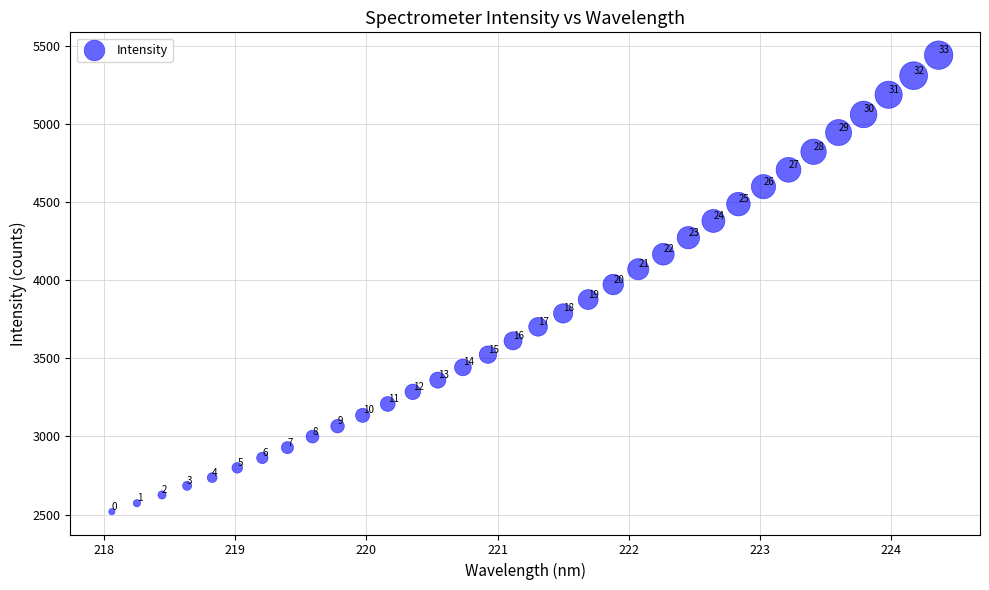

What Y value in the scatter plot is closest to 3980?

3973.2